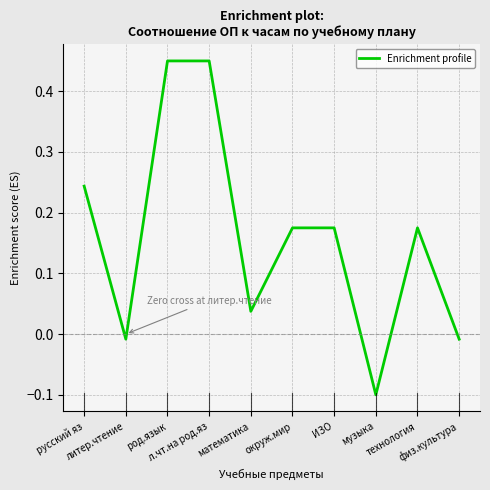

True or false: the data shows 0.5 at род.язык.

True